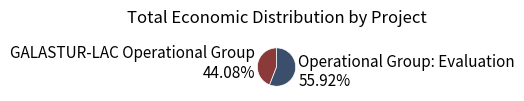

How many slices are in this pie chart?

2